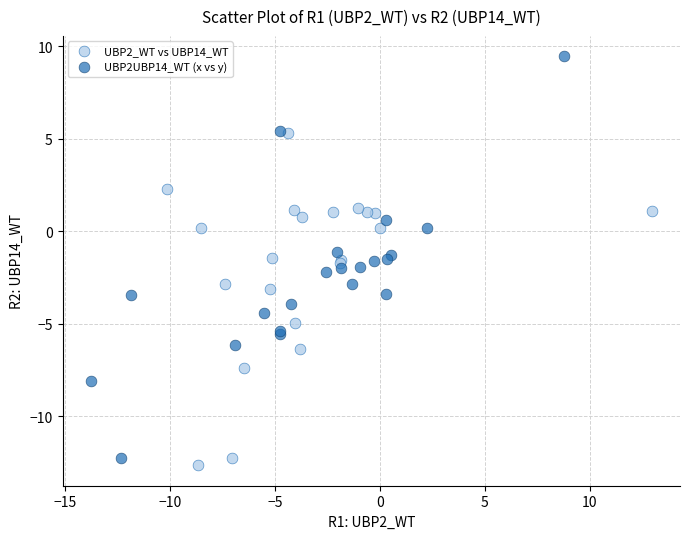

Which series contains the highest Y value?

UBP2UBP14_WT (x vs y)